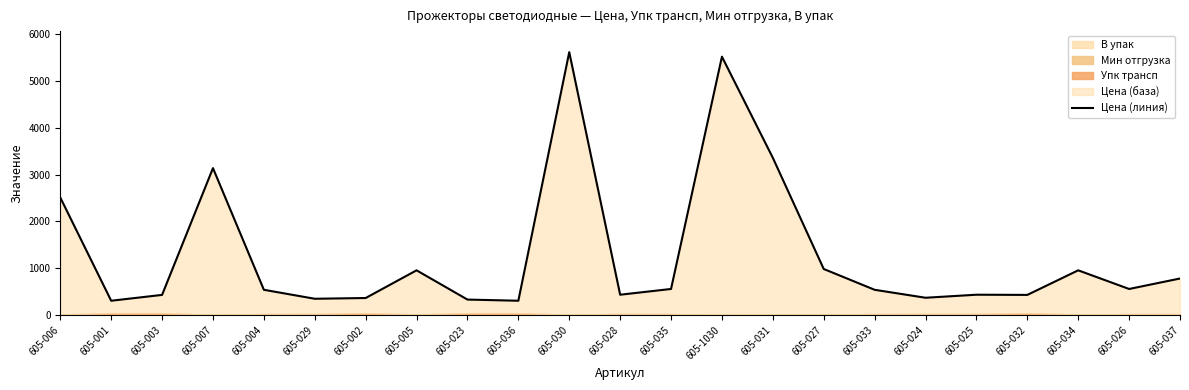

Reading left to right, extract all data points from this chart.

2512.0	307.3	432.0	3140.0	541.2	349.5	365.5	956.9	332.4	307.3	5617.0	436.0	558.7	5520.2	3360.5	985.5	541.2	371.1	436.0	432.0	956.9	558.7	782.2